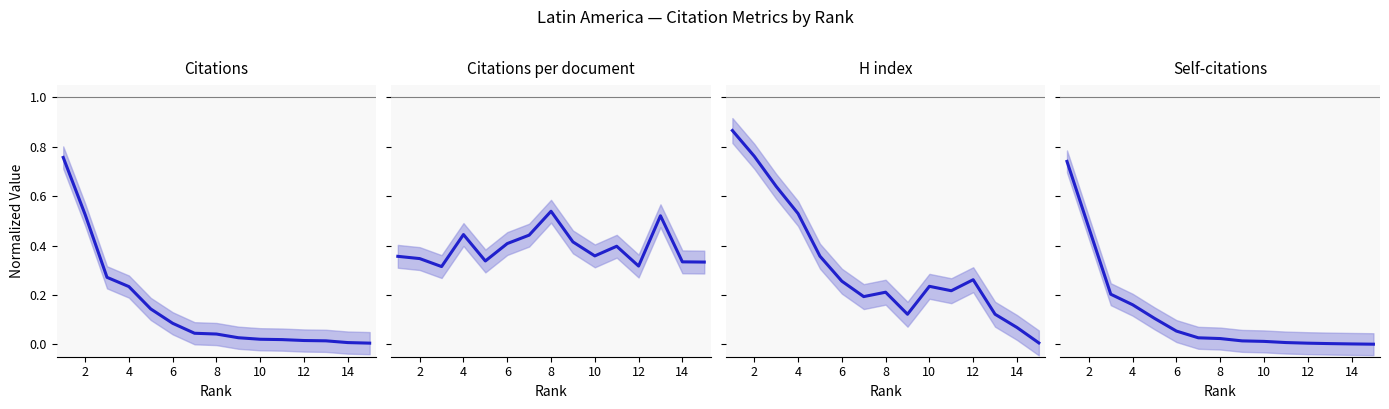

Is this an area chart (filled region under the line)?

No